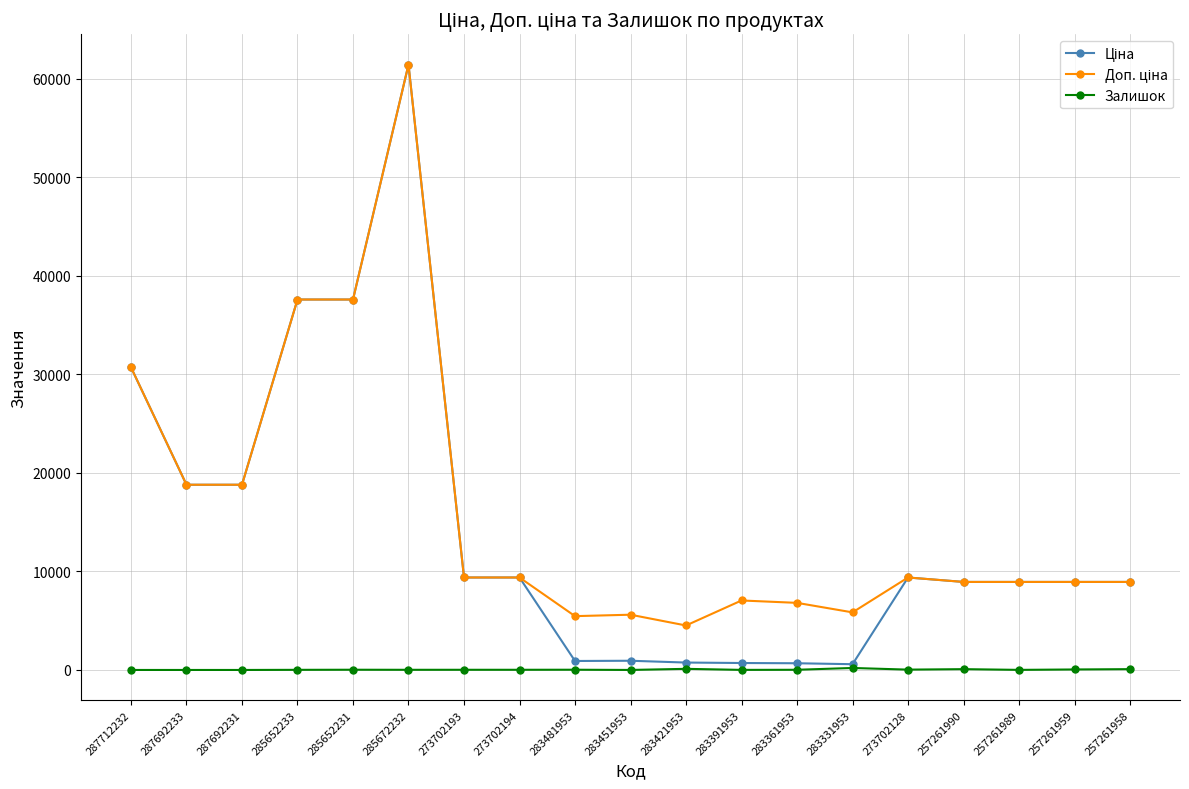

At which category does the chart reach its peak across all series?

285672232